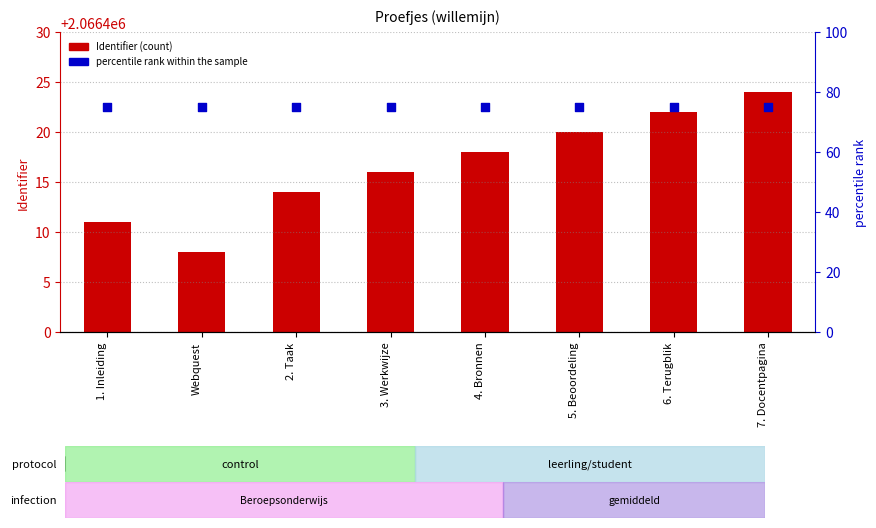

Which series has the widest spread of Y values?

Identifier